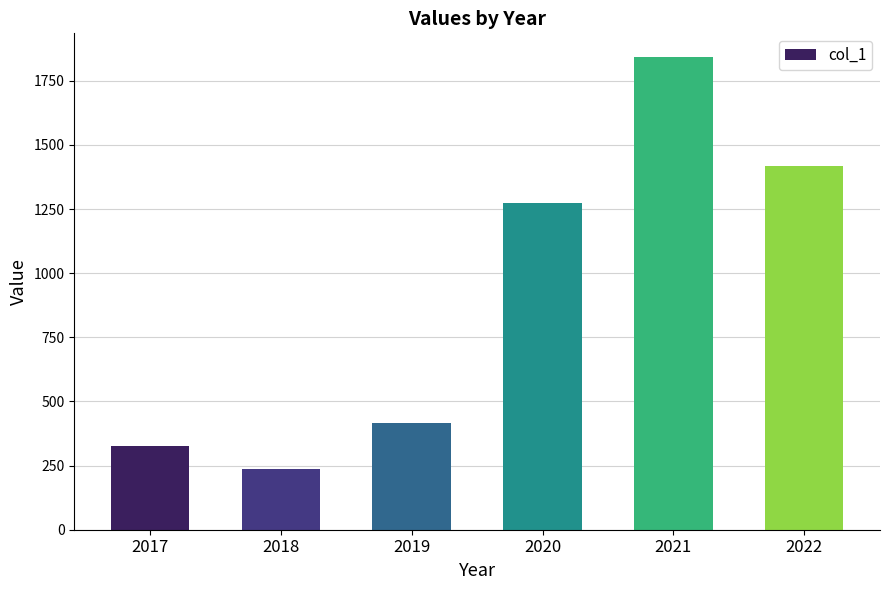

How many bars are there in total?

6